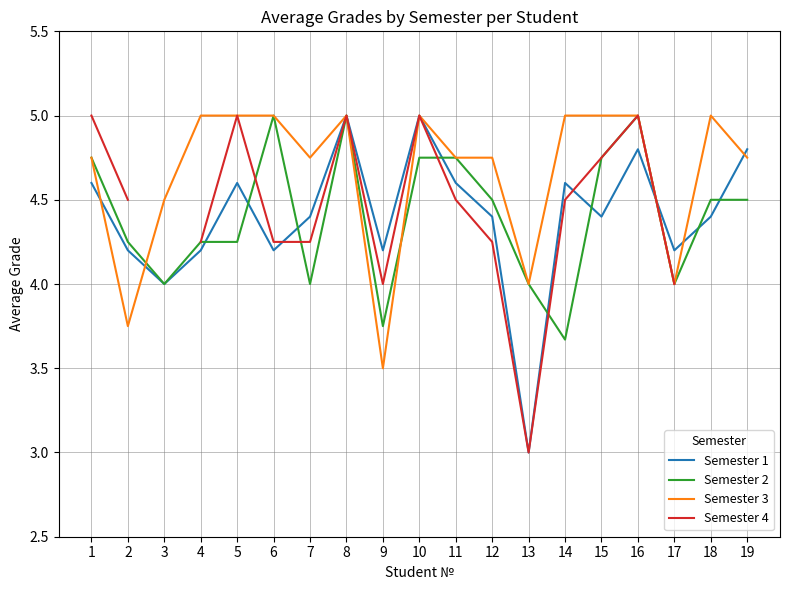

What is the maximum value for Semester 2?

5.0